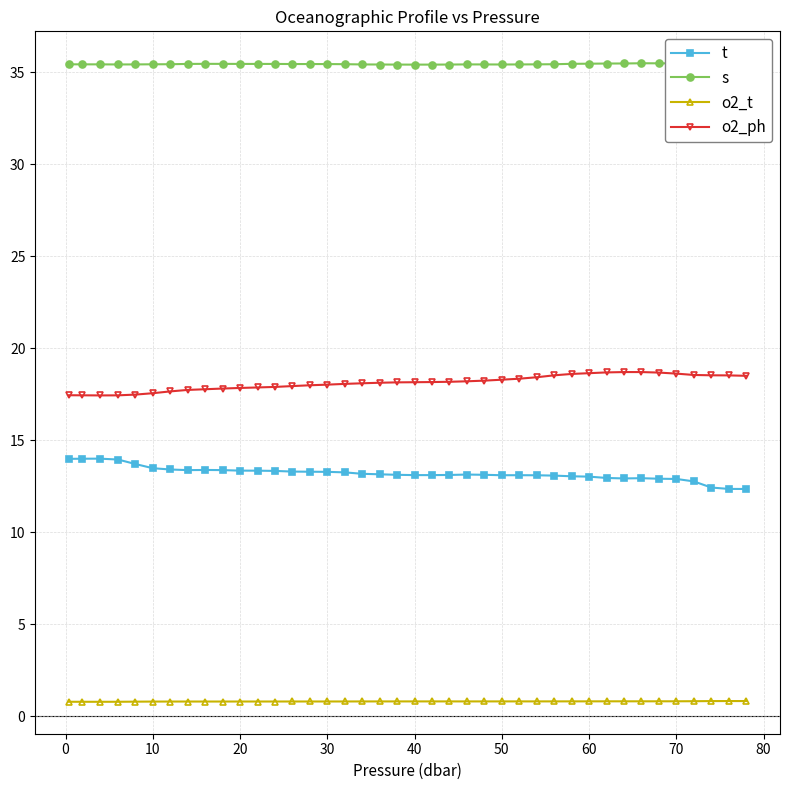

The t series shows 13.1 at 40. True or false?

True